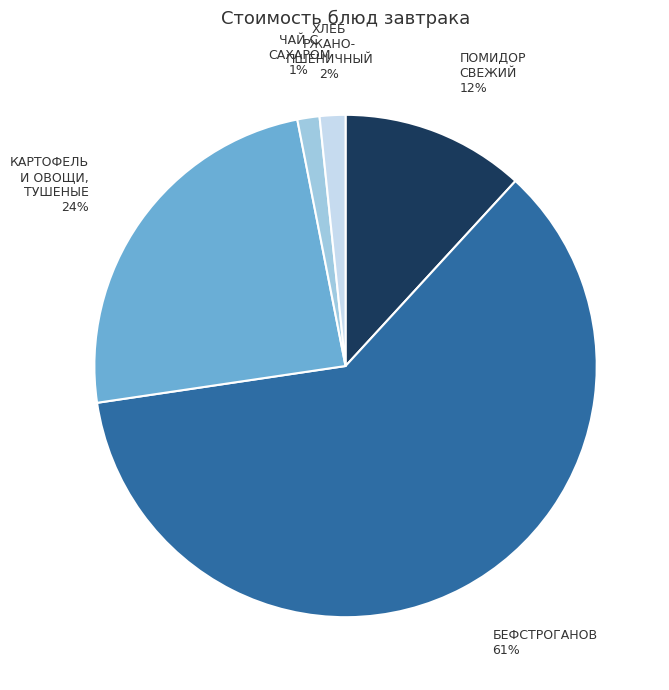

Is there any slice that represents more than half of the pie?

Yes